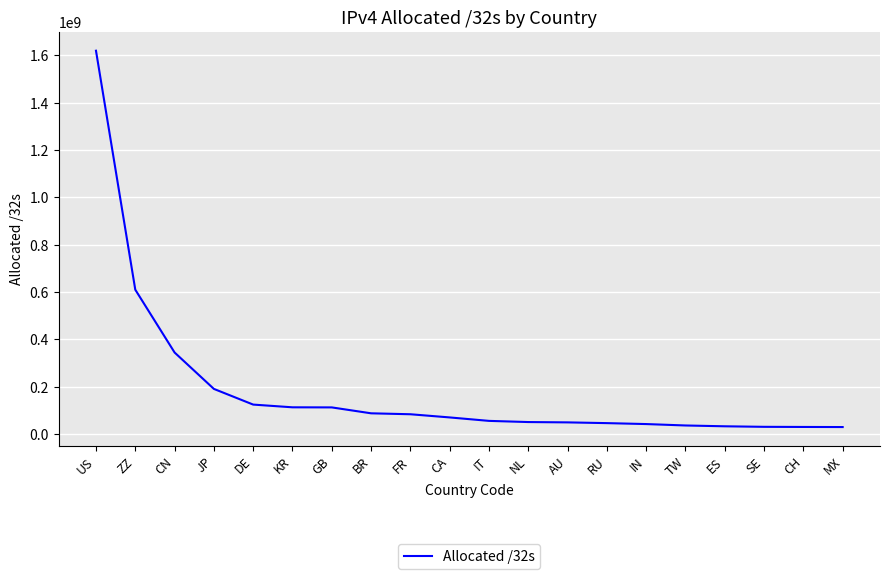

Approximately how many times larger is the value at CH compared to KR?

0.3